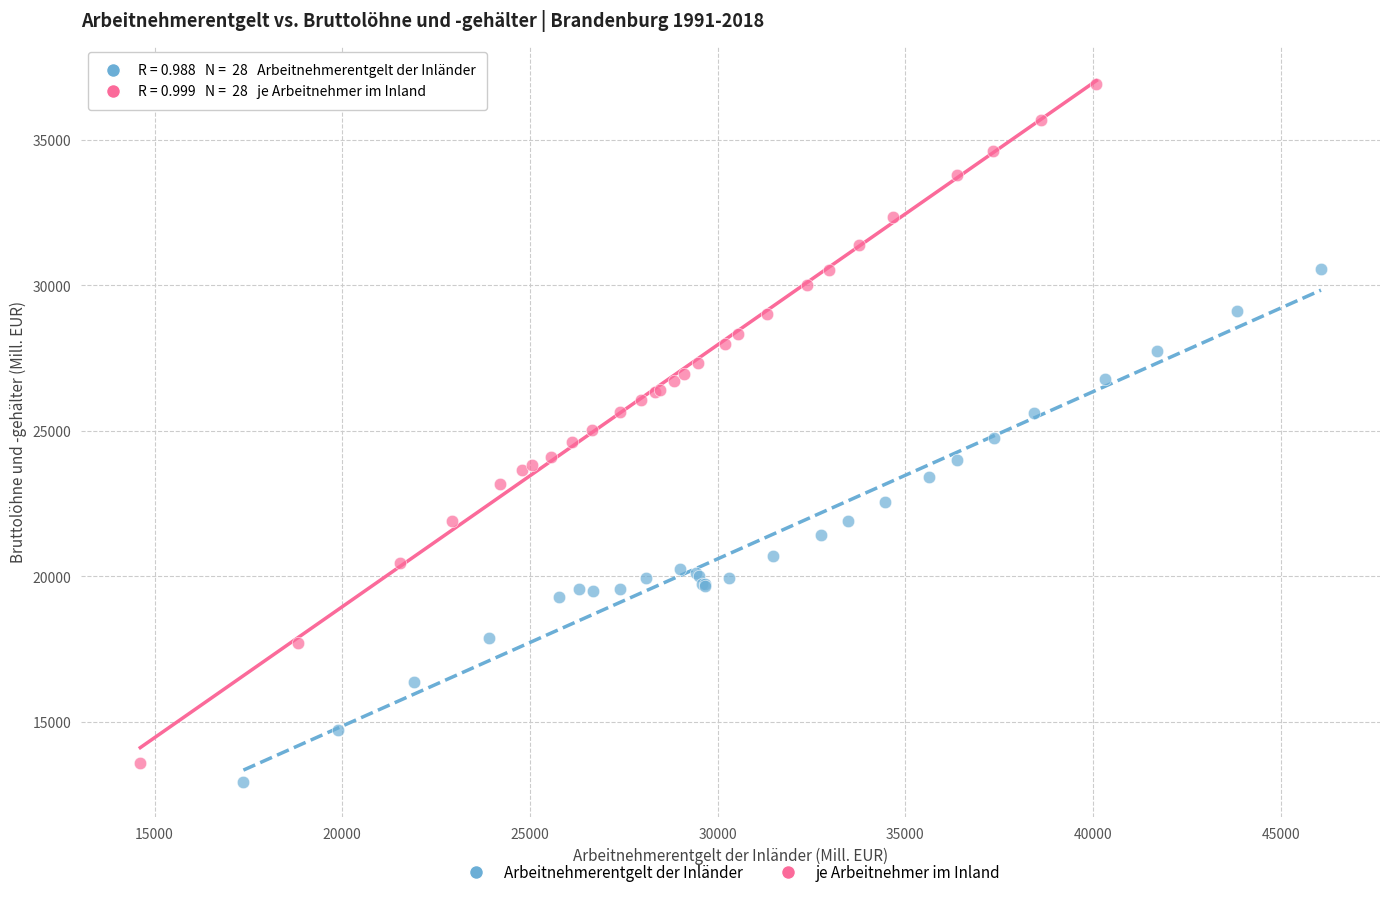

Which series reaches the minimum Y coordinate?

Arbeitnehmerentgelt der Inländer